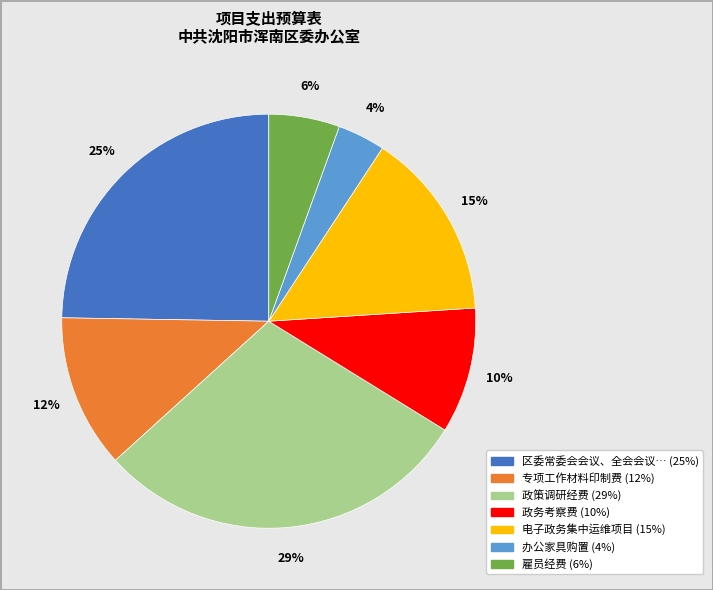

How many slices are in this pie chart?

7